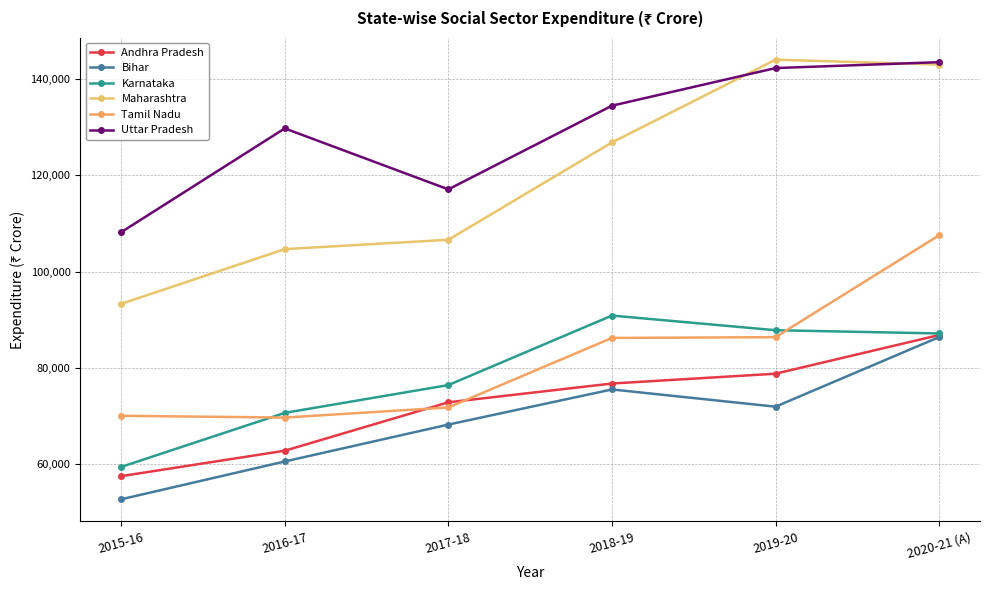

Which series has the largest range (max minus min)?

Maharashtra